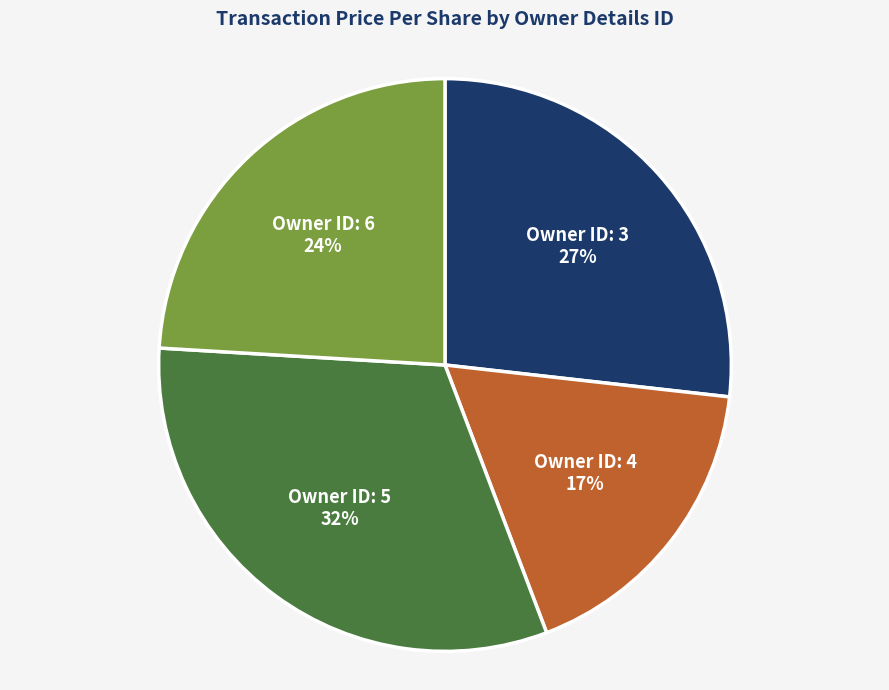

Is there a majority slice in this chart?

No